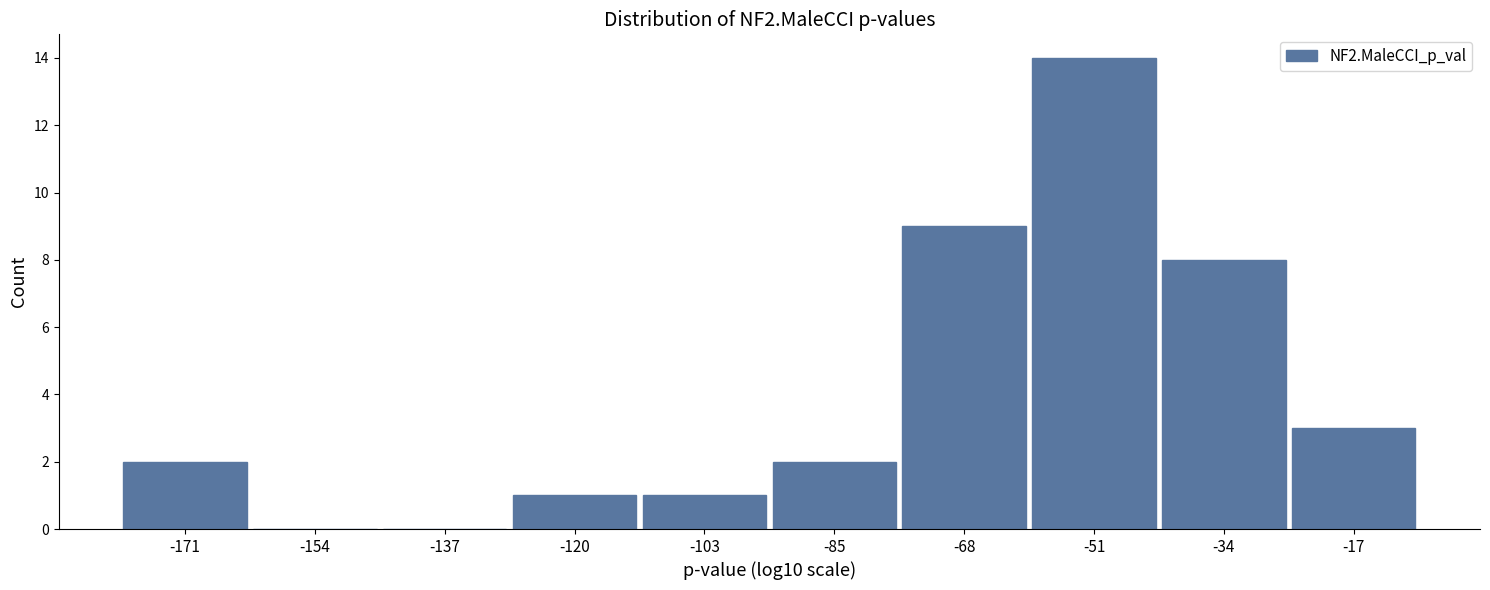

How tall is the bar that spans -60 to -42 on the x-axis? Neither the bar edges nor the heights are printed on the chart, so give them approximately, as read against the axes.

14